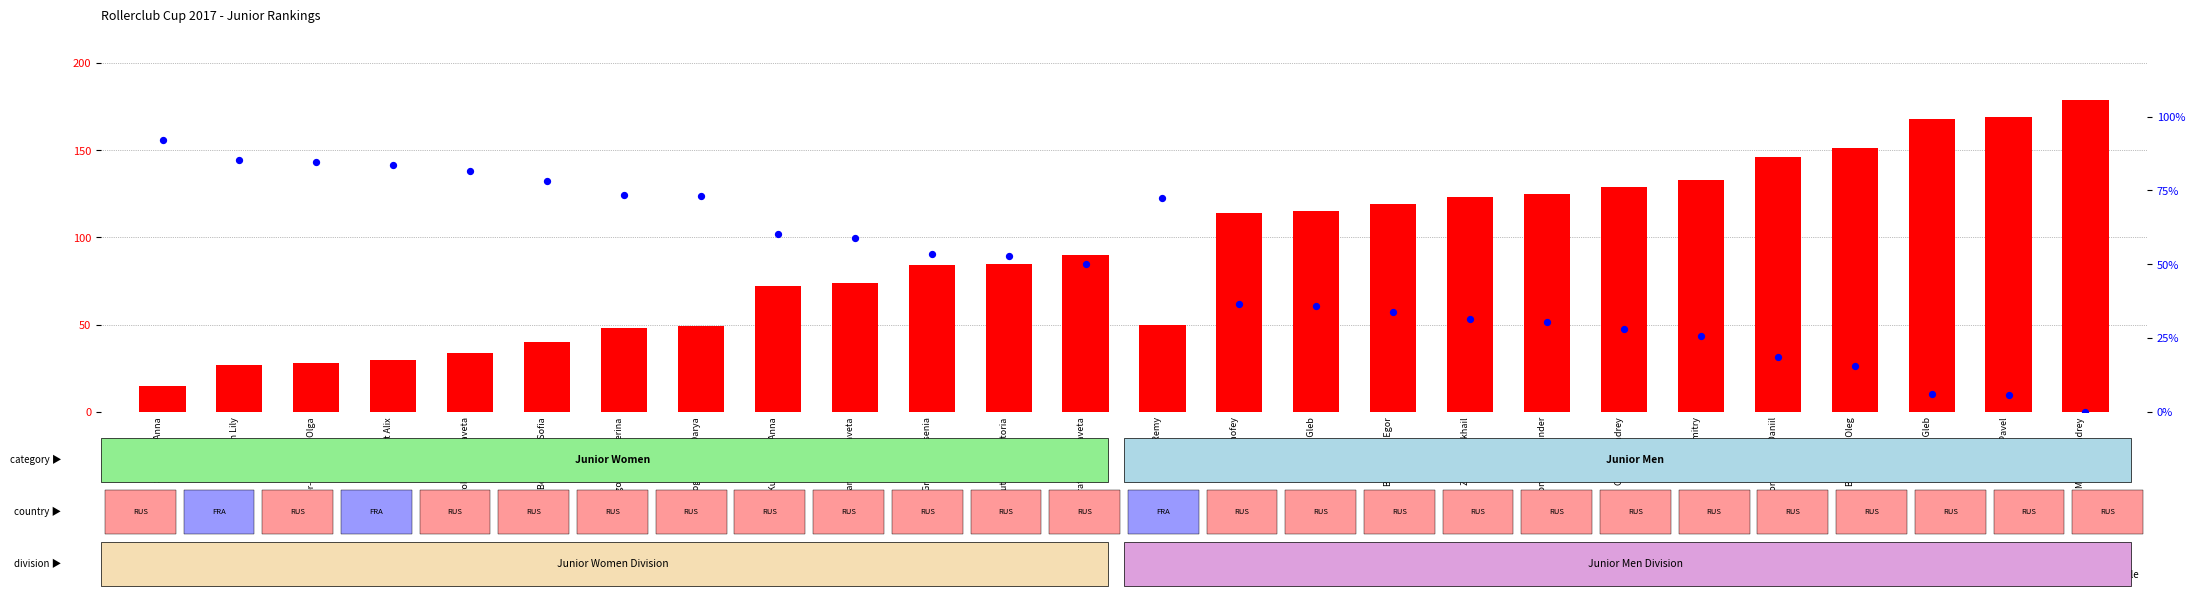

Which series has the largest Y range (max minus min)?

count